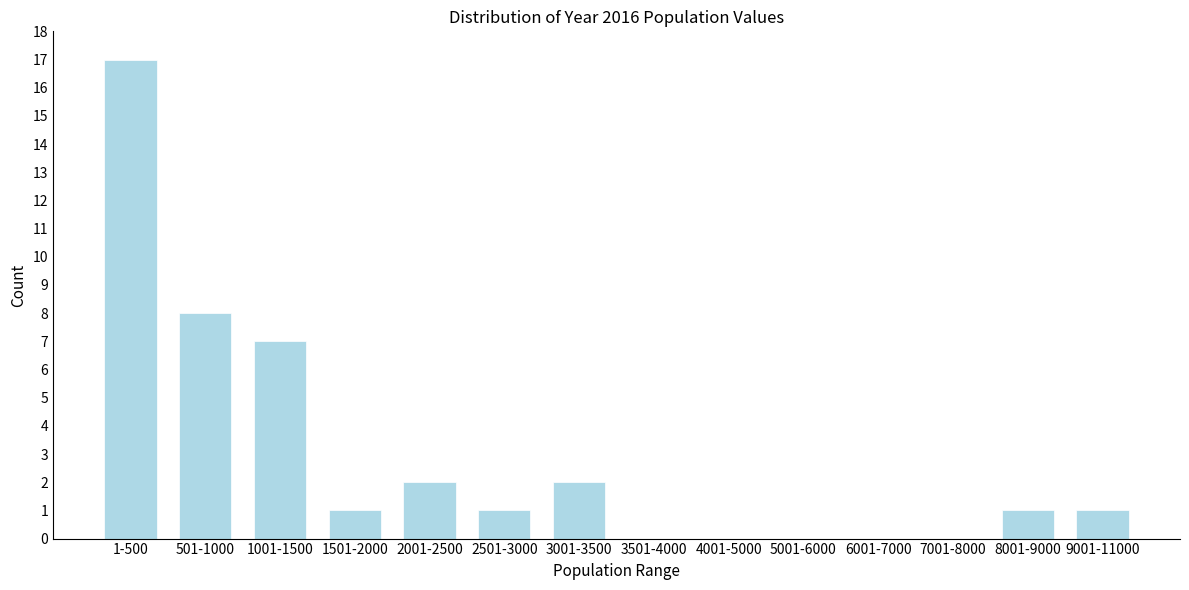

Reading right to left, list all the values displayed in this chart.

9001-11000=1	8001-9000=1	7001-8000=0	6001-7000=0	5001-6000=0	4001-5000=0	3501-4000=0	3001-3500=2	2501-3000=1	2001-2500=2	1501-2000=1	1001-1500=7	501-1000=8	1-500=17